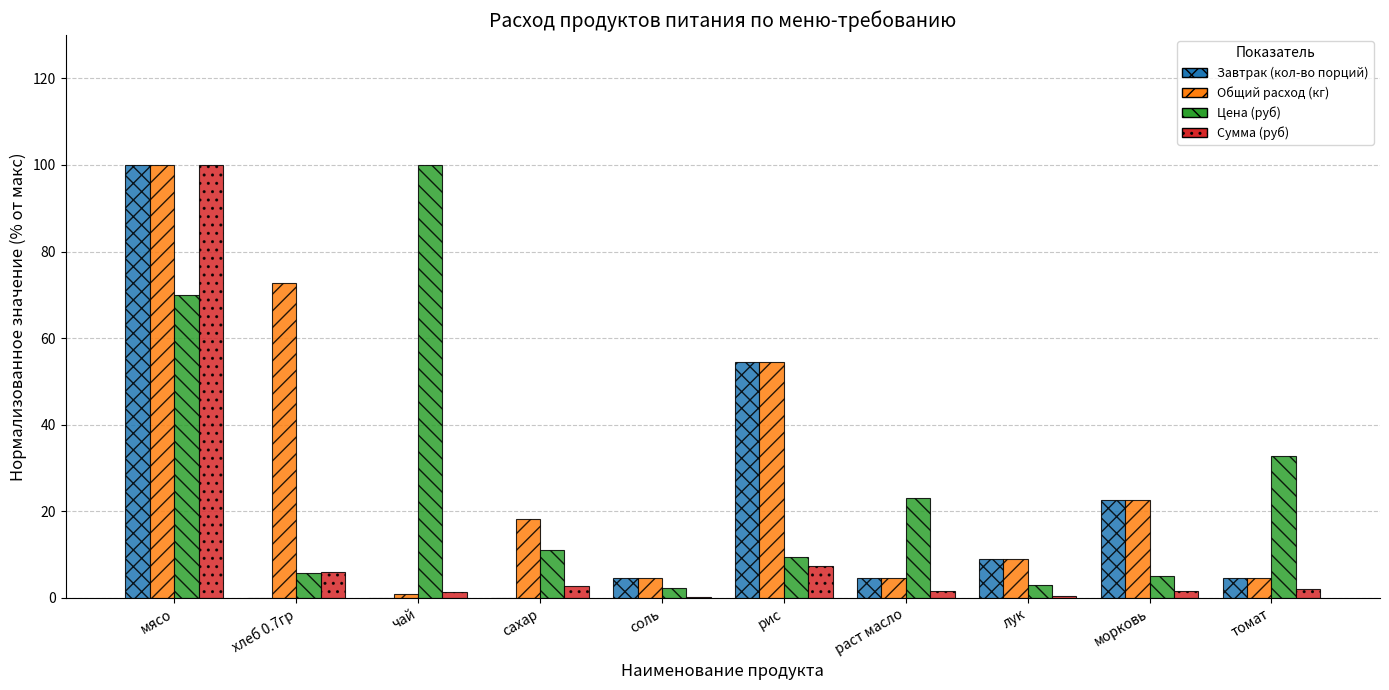

Which series changed the most between лук and томат?

Цена (руб)